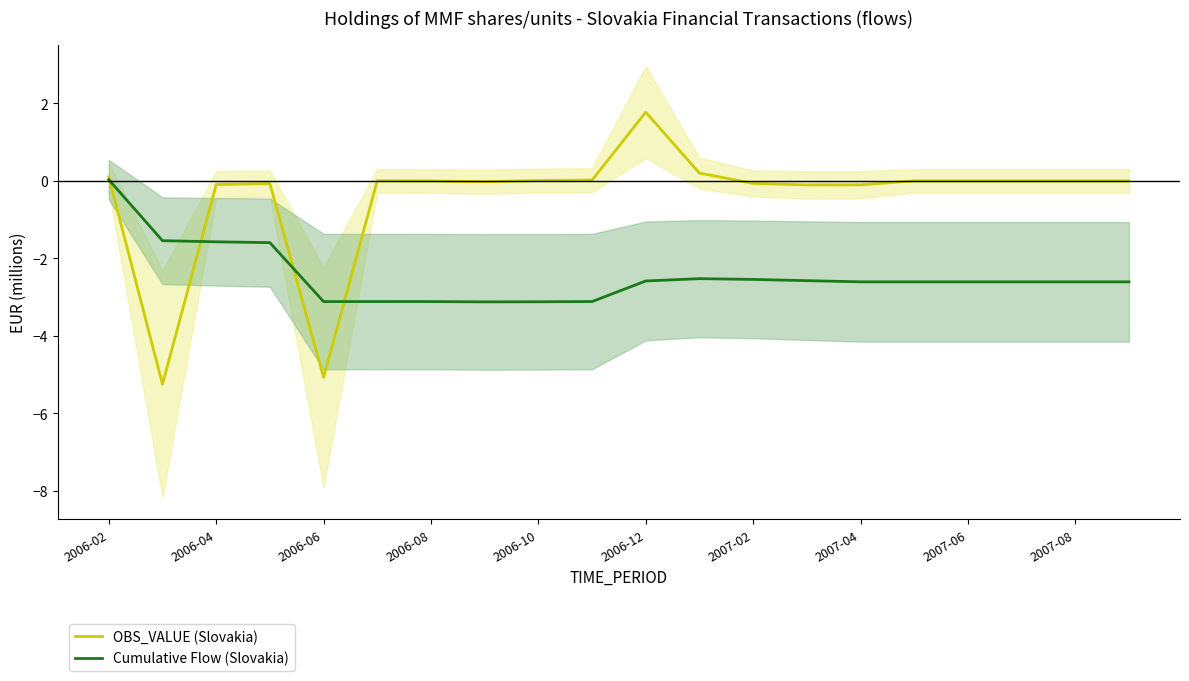

Which series ends up on top after the final intersection of OBS_VALUE (Slovakia) and Cumulative Flow (Slovakia)?

OBS_VALUE (Slovakia)